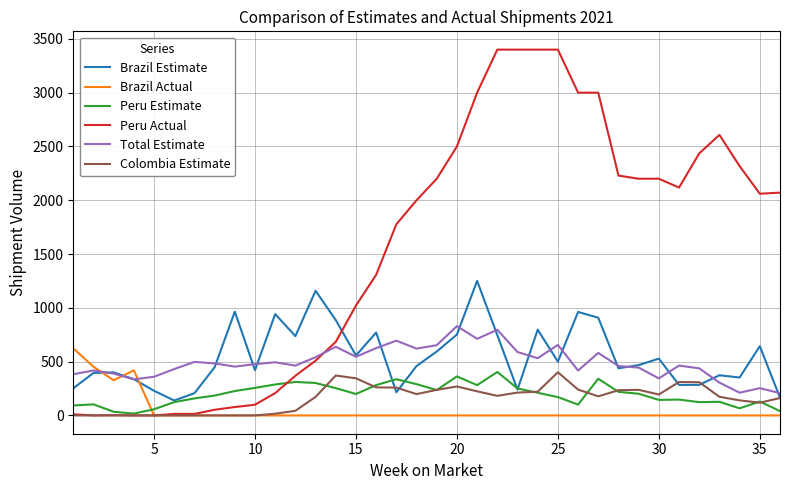

How many lines are shown in the chart?

6